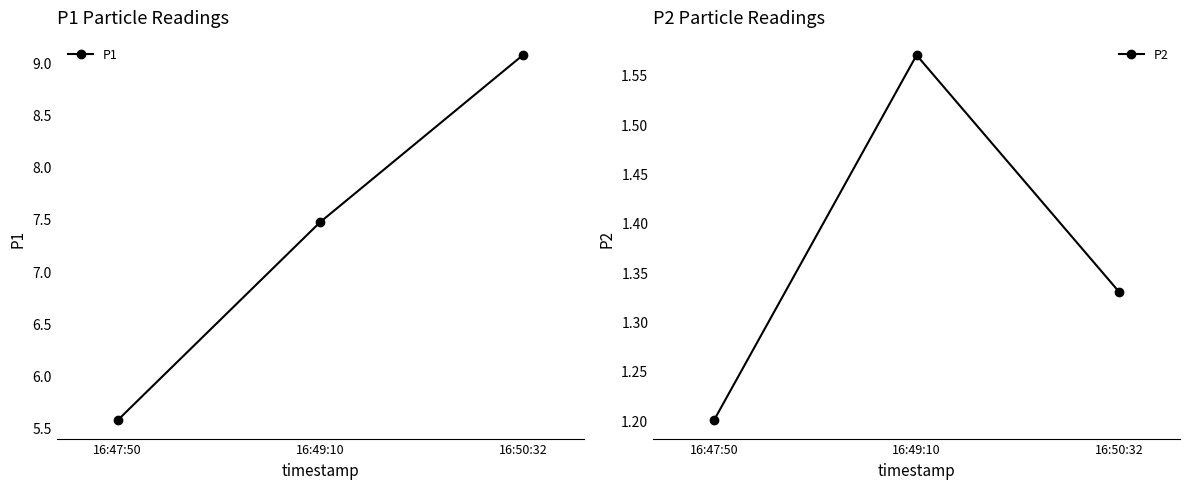

Reading left to right, what are all the values shown in this chart?

P1: 5.6	7.5	9.1
P2: 1.2	1.6	1.3